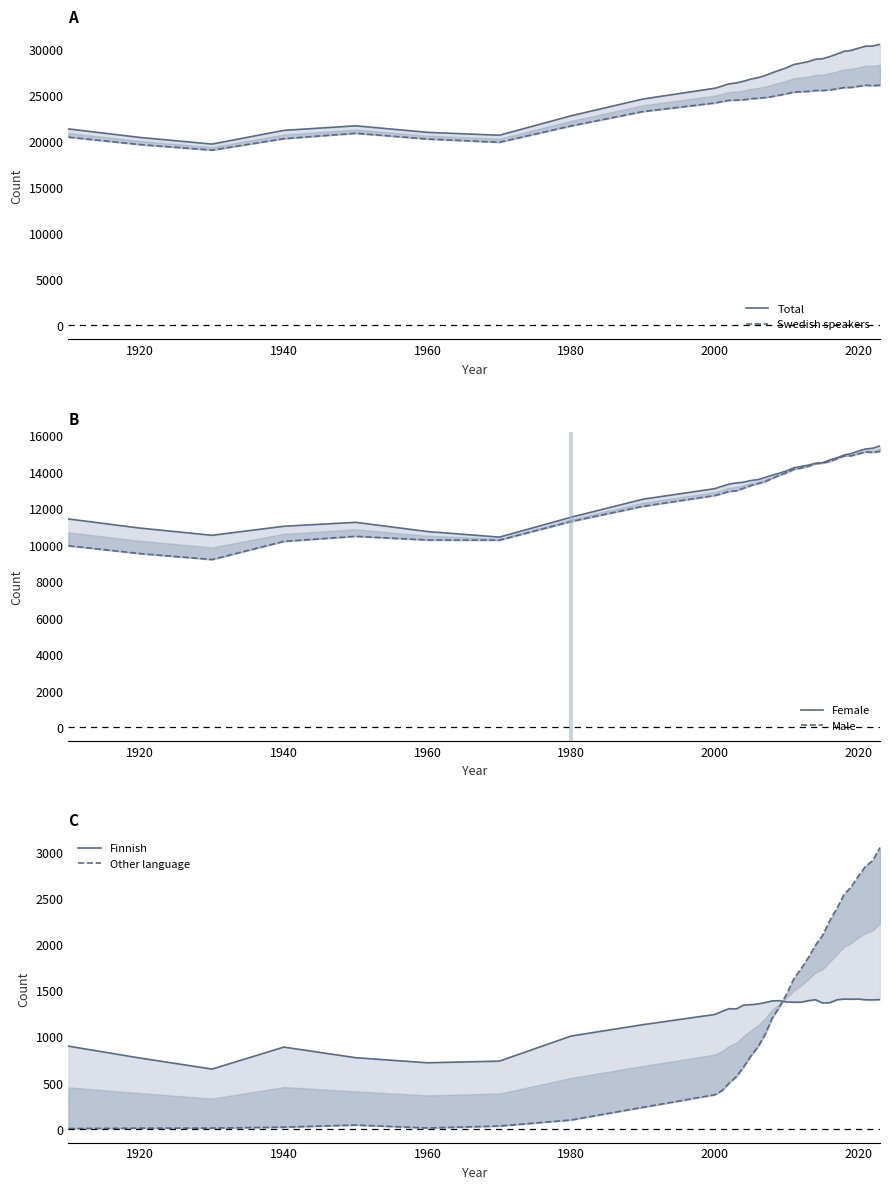

Is the value of Female at 8 greater than the value of Total at 9?

No